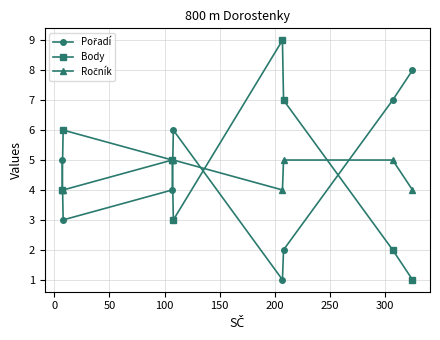

What is the maximum value shown in the chart?

9